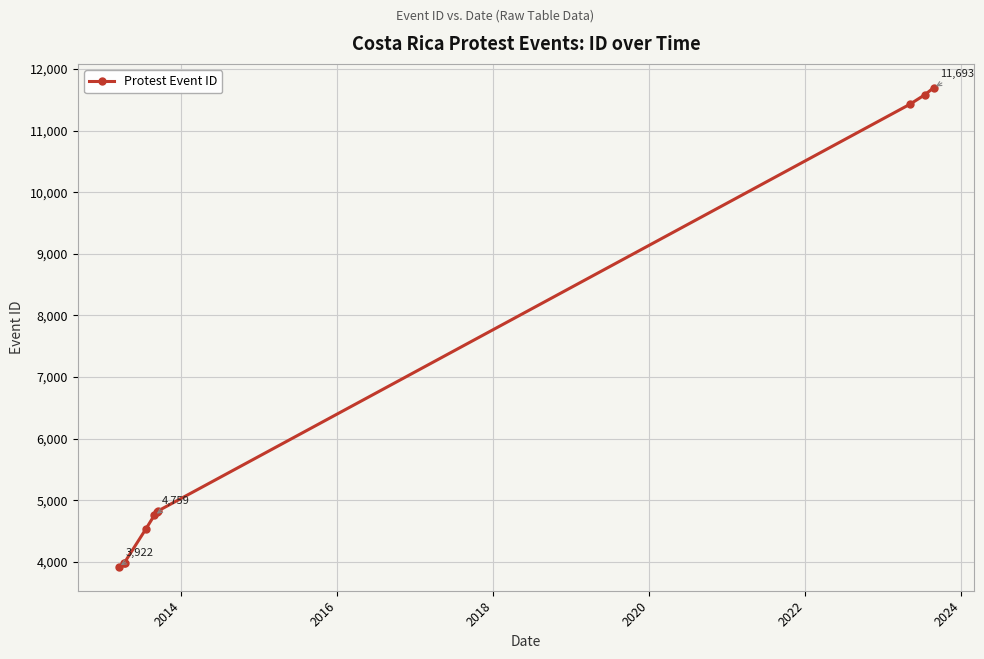

What is the greatest value displayed?

11693